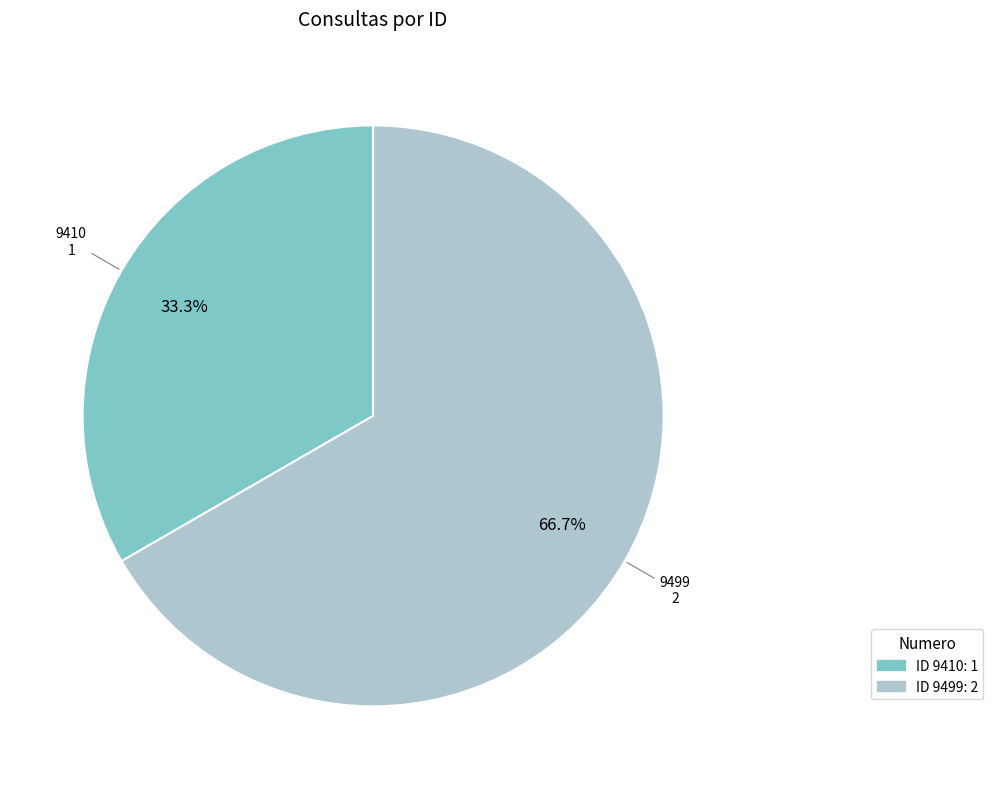

How many segments does this pie chart have?

2